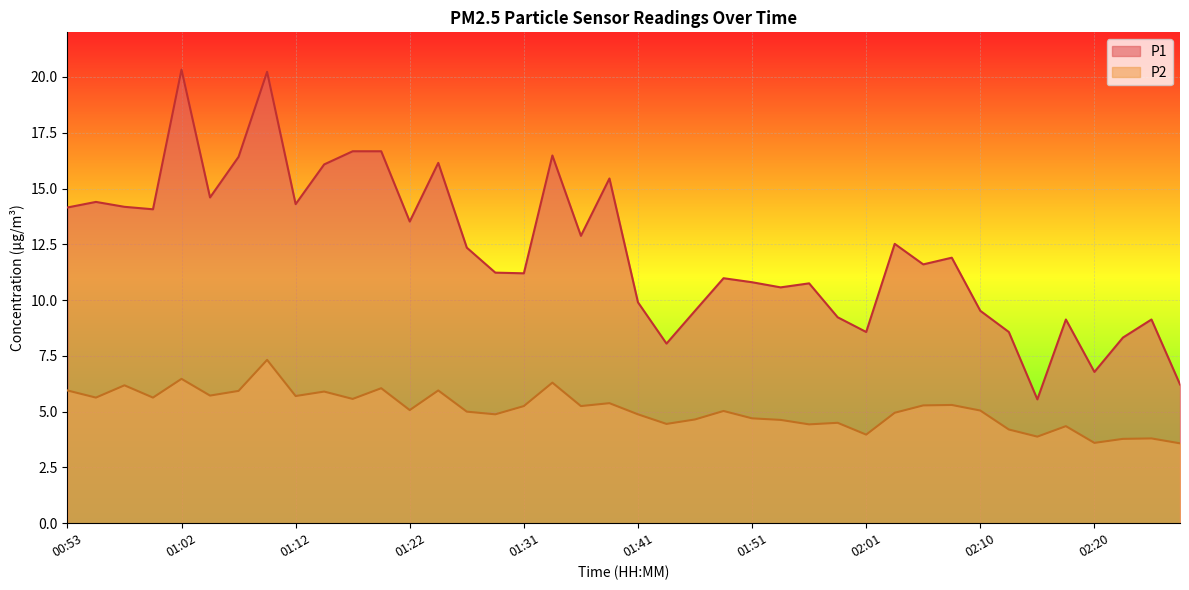

True or false: P2 and P1 cross at least once.

False